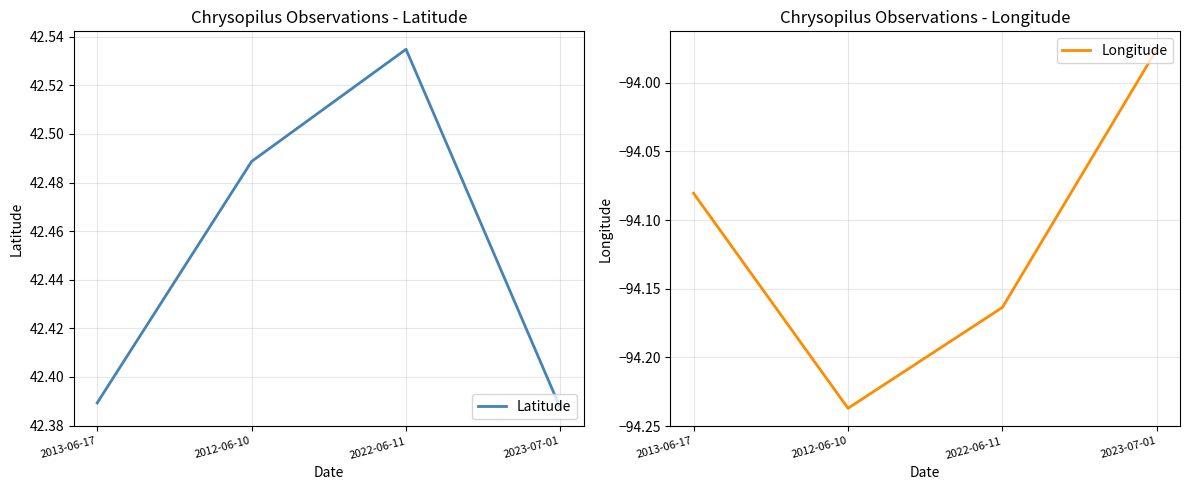

Is this an area chart (filled region under the line)?

No